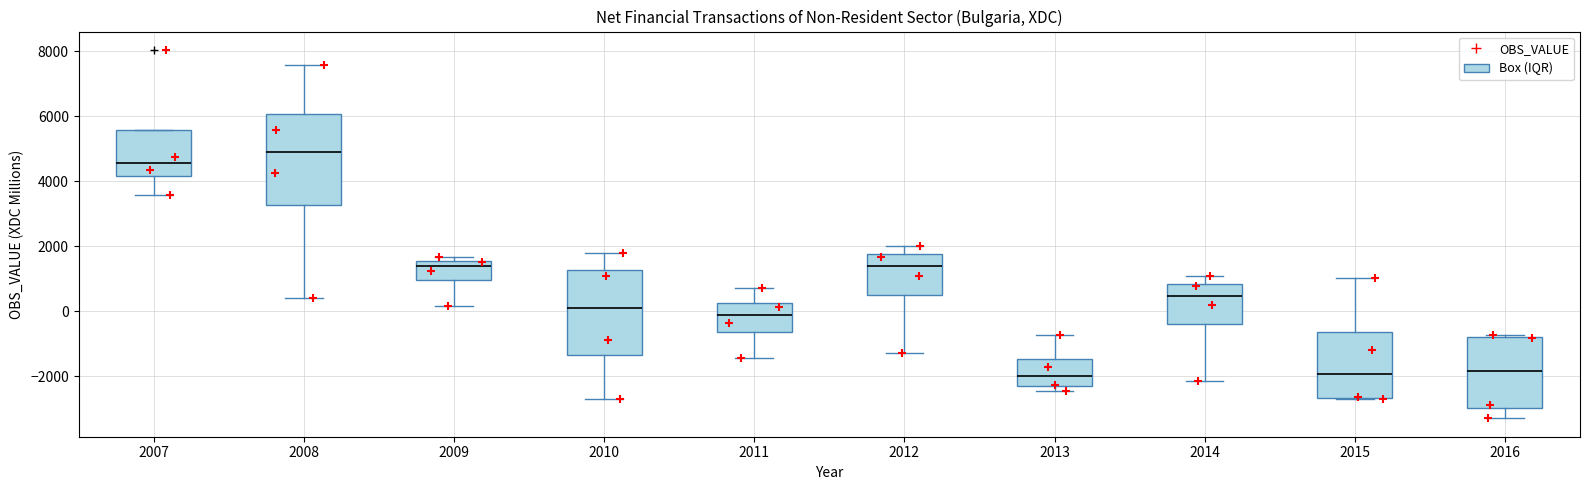

Which box has the highest median line?

2008